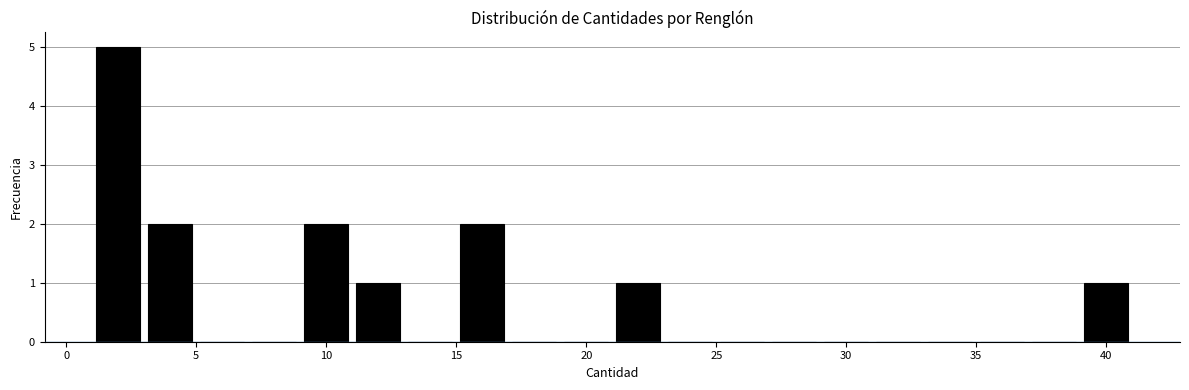

How tall is the bar that spans 15 to 17 on the x-axis? The values are not printed on the chart, so give them approximately, as read against the axis.

2